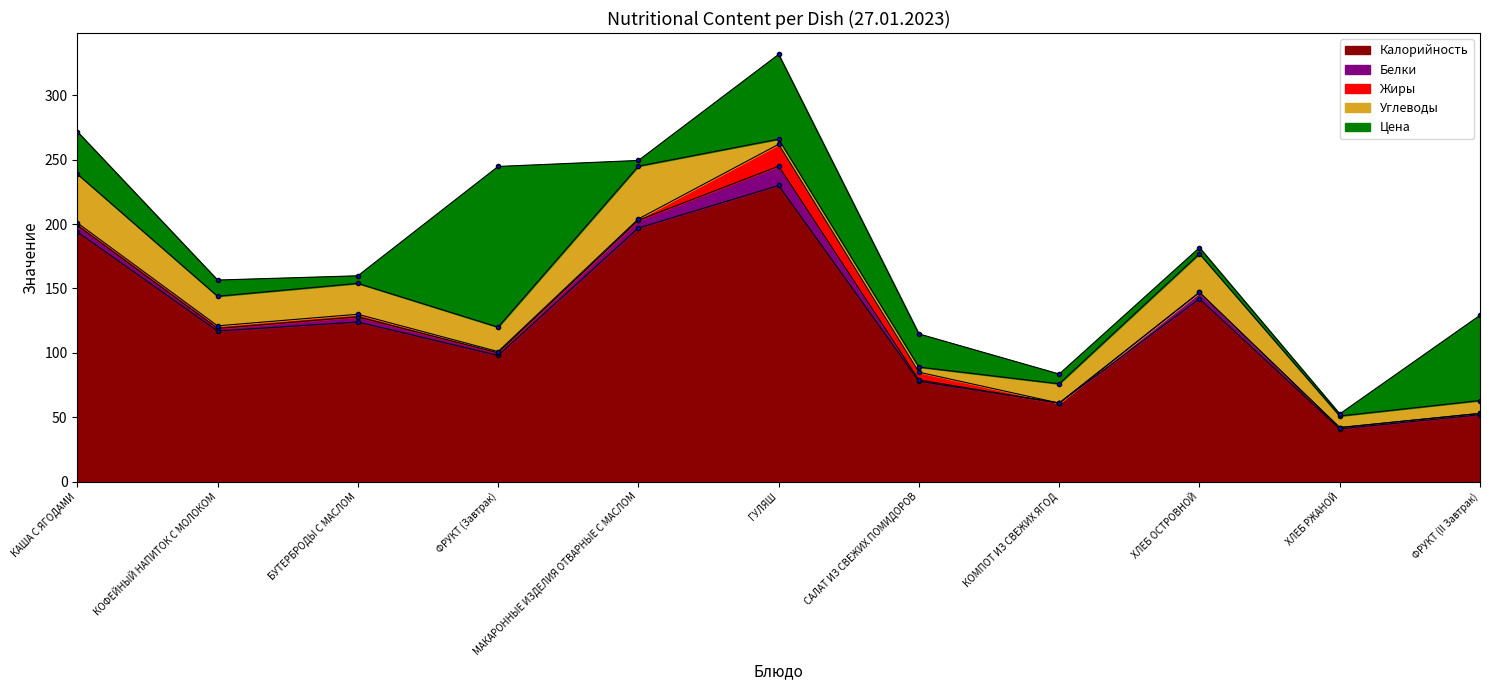

Is it true that Углеводы equals 41.0 at МАКАРОННЫЕ ИЗДЕЛИЯ ОТВАРНЫЕ С МАСЛОМ?

True